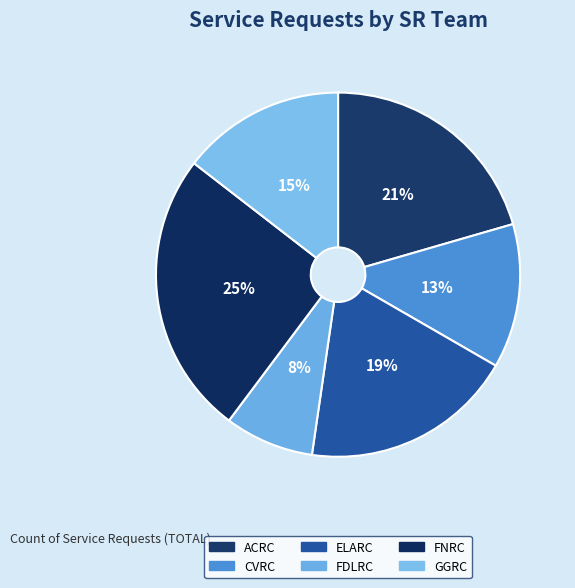

Does CVRC represent more than half of the total?

No